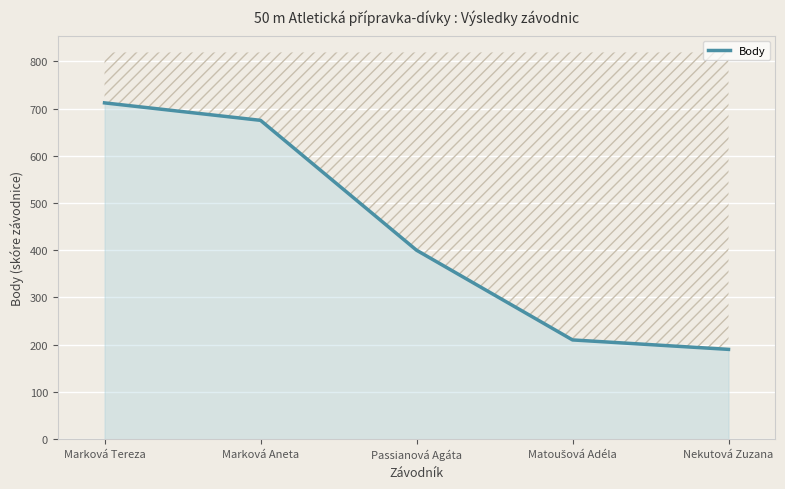

Where does the data first go above 400?

Marková Tereza